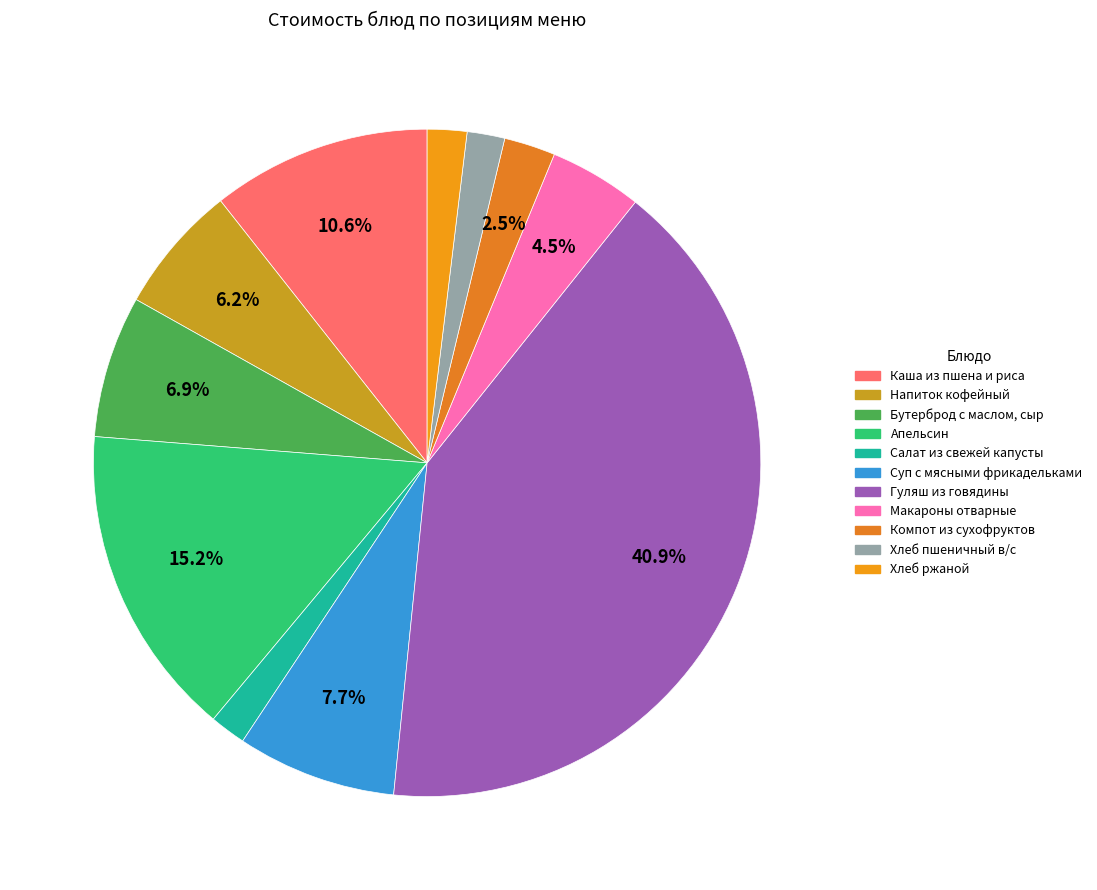

True or false: Напиток кофейный accounts for 6% of the total.

True